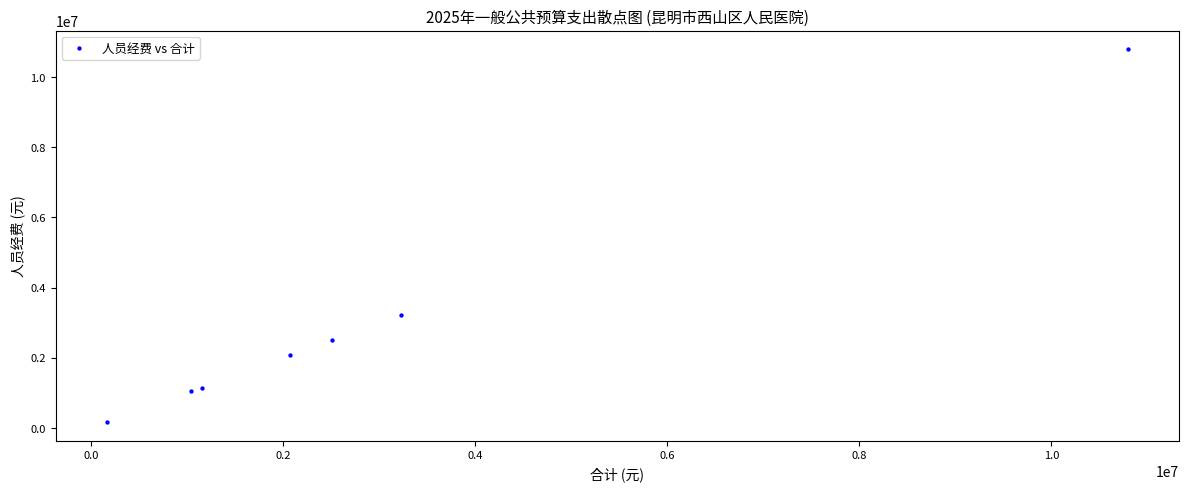

What Y value in the scatter plot is closest to 5476360?

3223200.0